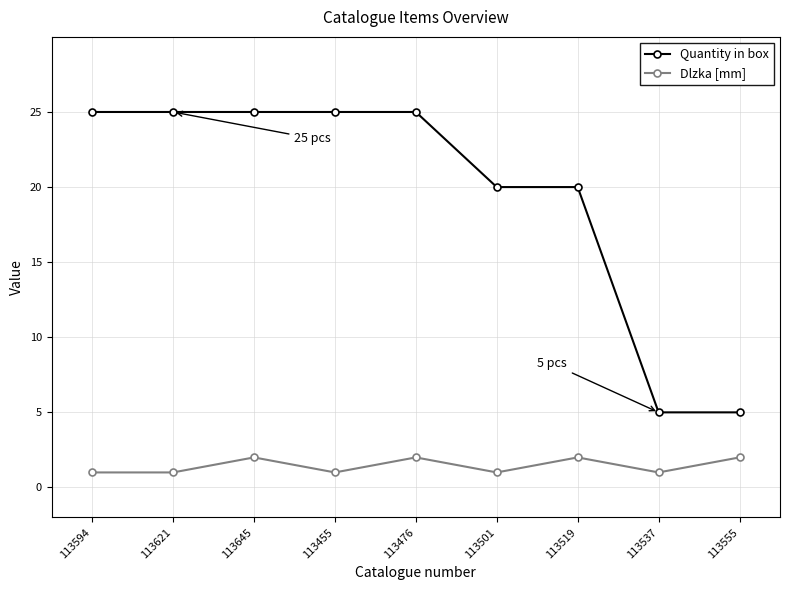

Reading left to right, list all the values displayed in this chart.

Quantity in box: 25	25	25	25	25	20	20	5	5
Dlzka [mm]: 1	1	2	1	2	1	2	1	2